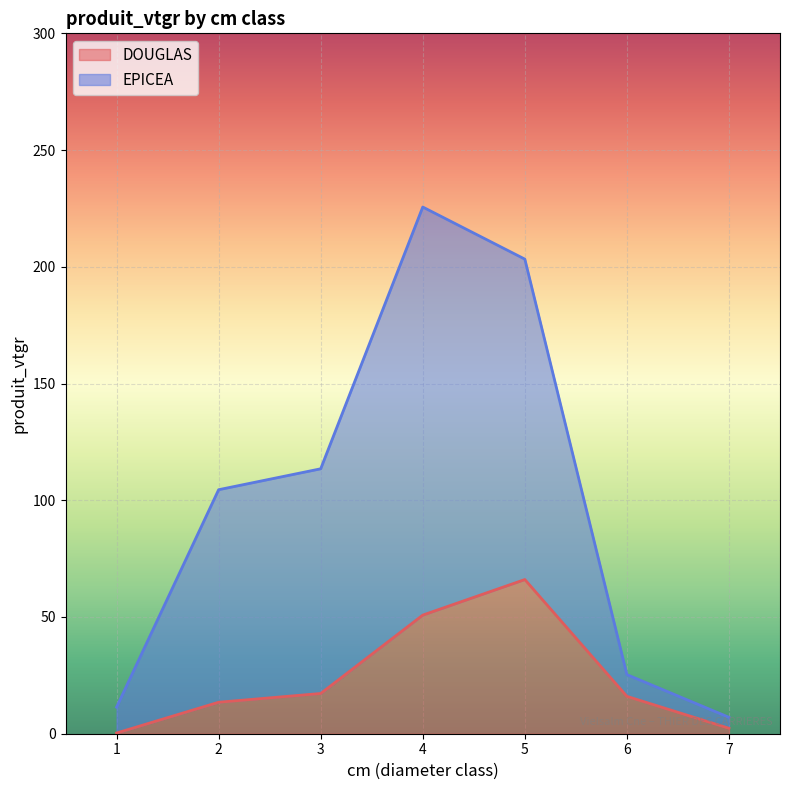

Does the chart display data point markers on the line(s)?

No